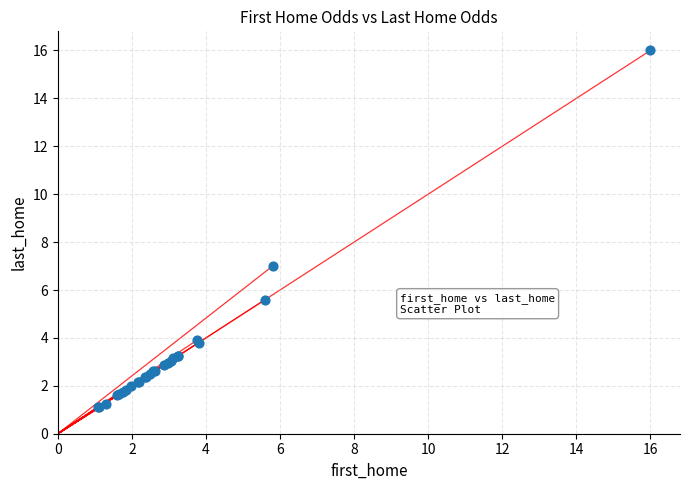

What Y value in the scatter plot is closest to 8?

7.0